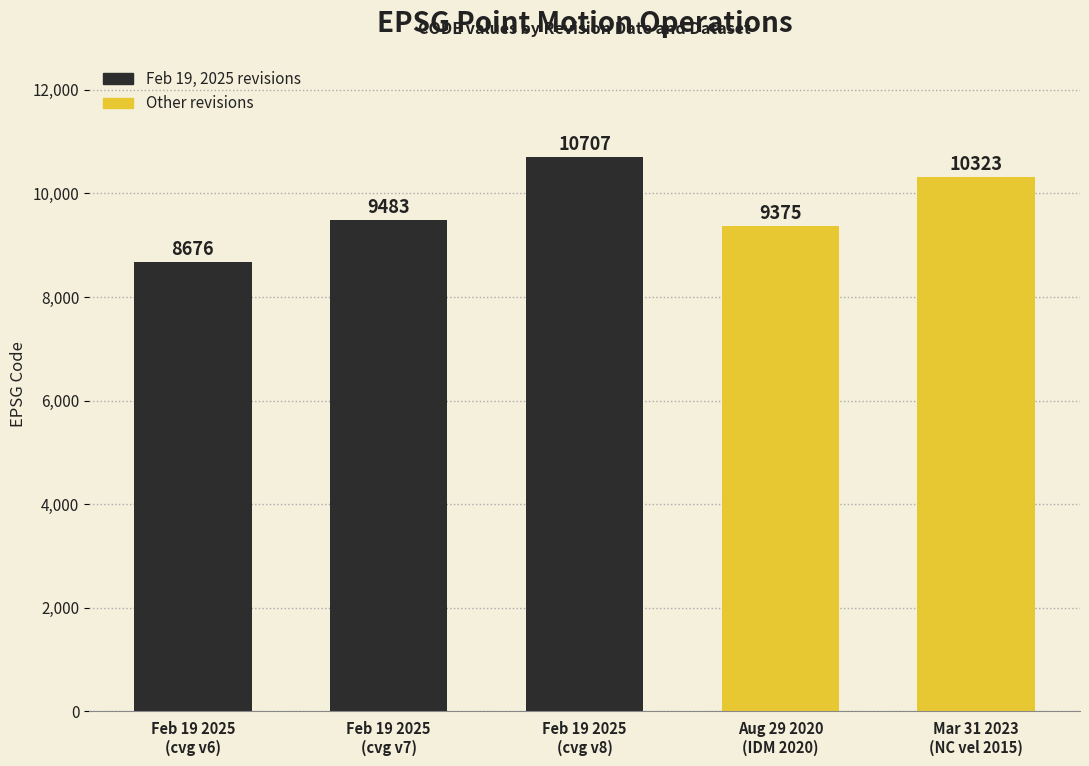

True or false: the data shows 15839 at Feb 19 2025
(cvg v7).

False